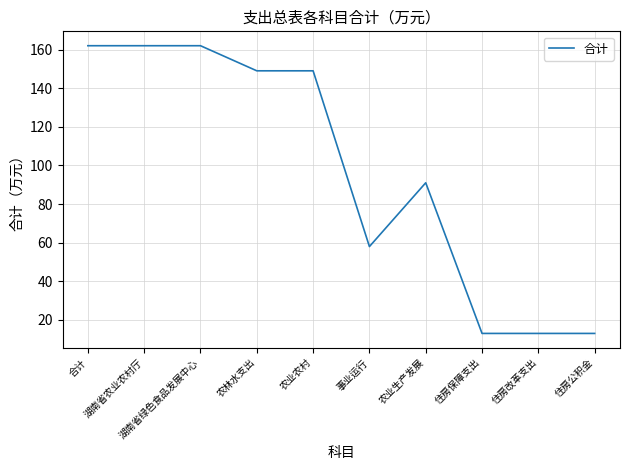

What is the change in value from 农业生产发展 to 住房改革支出?

-78.0